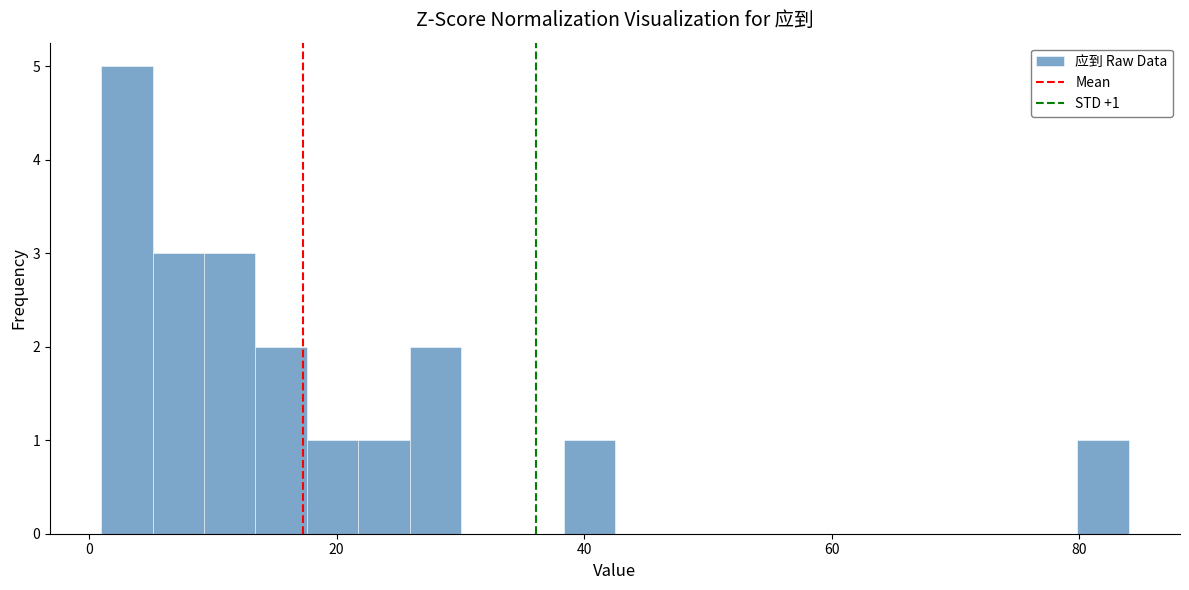

Read against the x-axis, roughly where is the centre of the tallest bar?

4